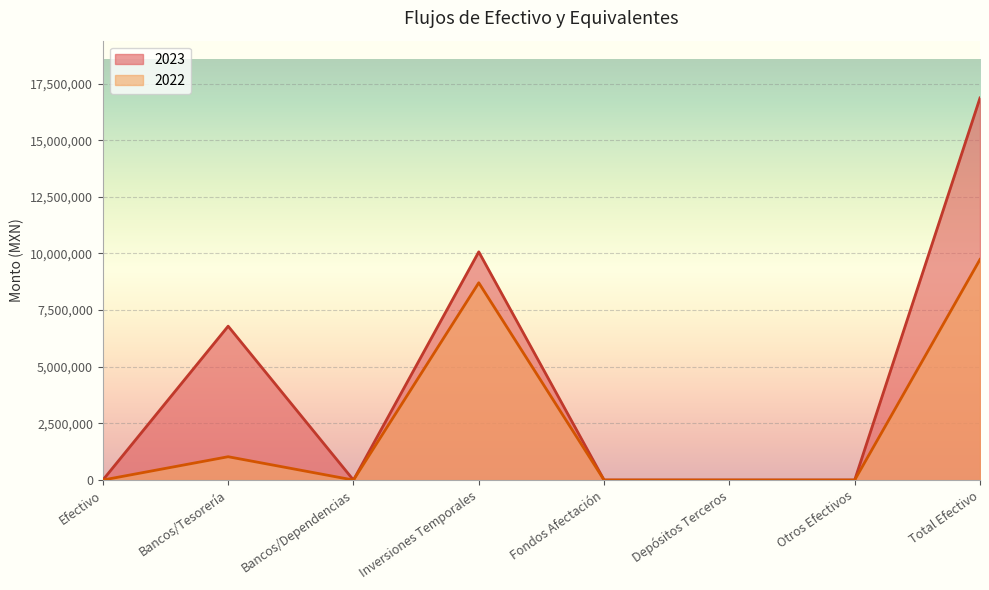

At which label does 2022 reach its minimum?

Efectivo